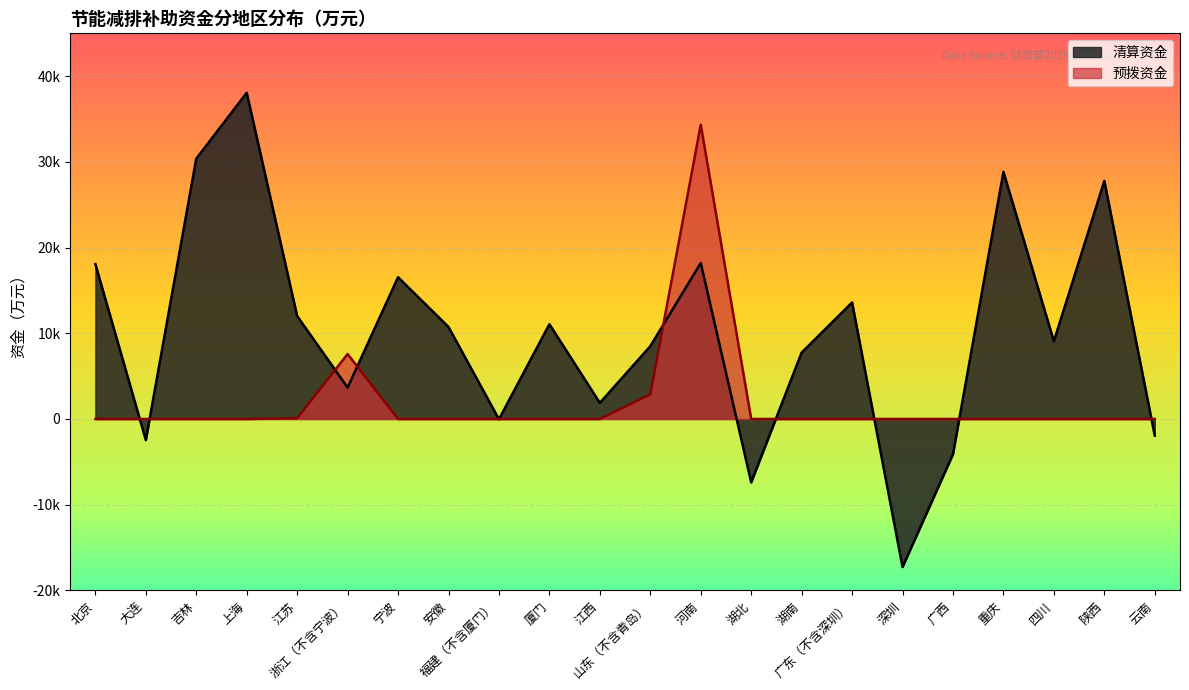

What are all the series names shown in the legend?

清算资金, 预拨资金